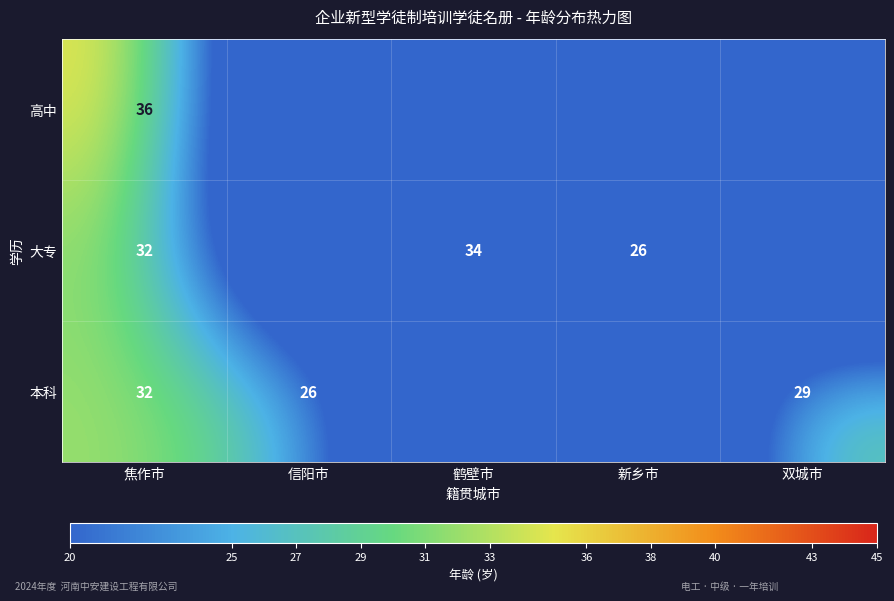

The value of 本科 at 焦作市 is 15.9. True or false?

False